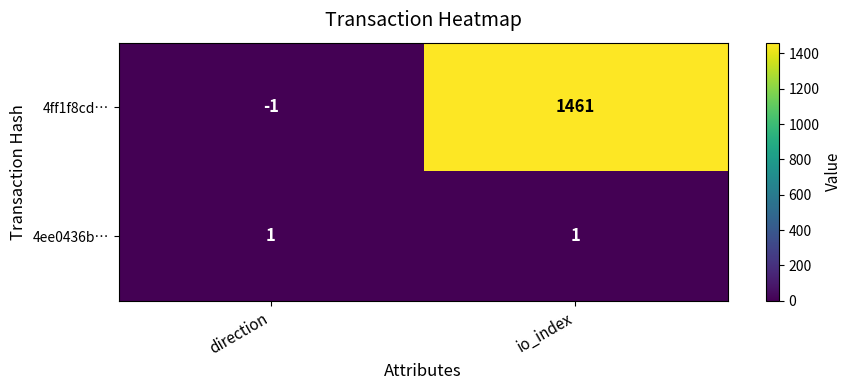

Is it true that 4ff1f8cd… equals 0 at direction?

False